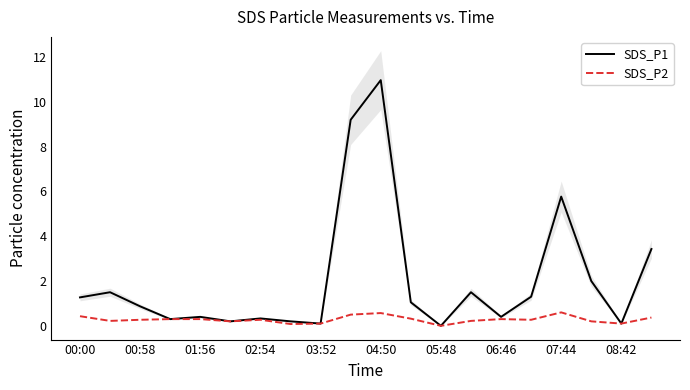

What is the maximum value for SDS_P2?

0.6